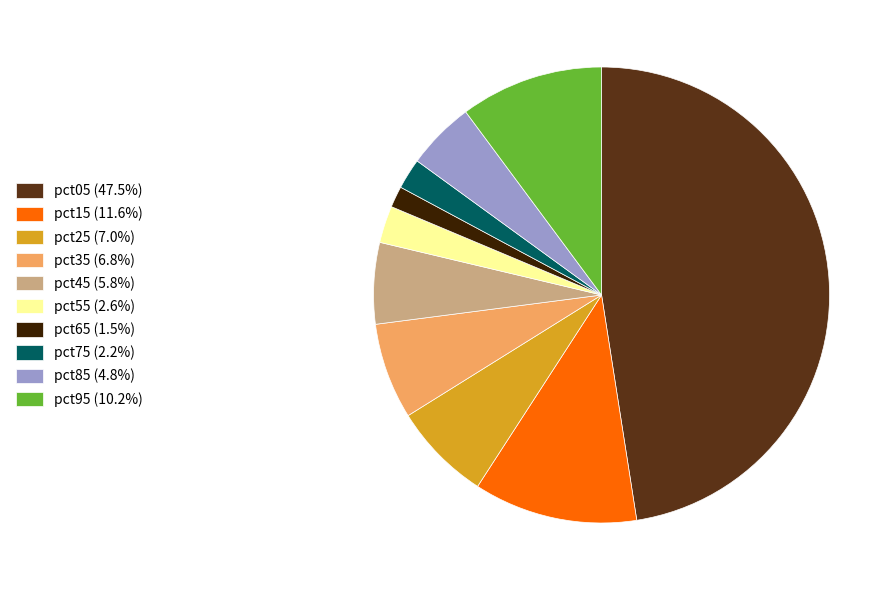

Does any single category account for the majority?

No